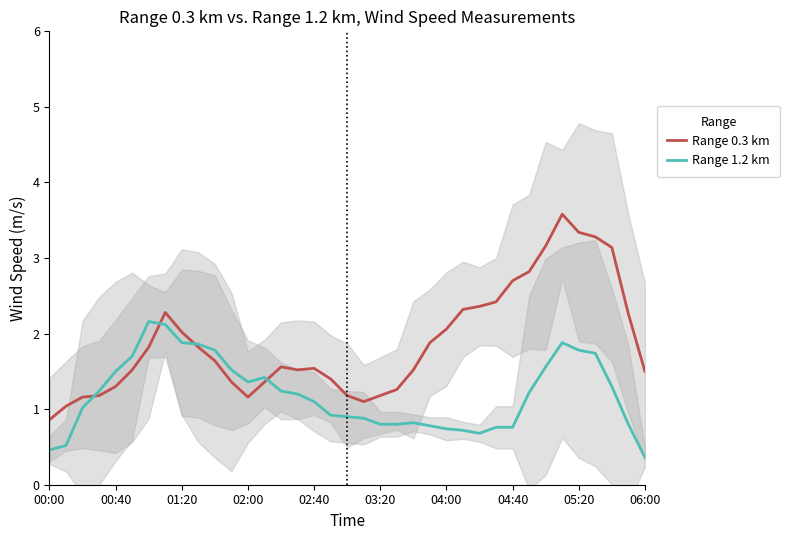

How many interior local peaks does the Range 0.3 km series have?

4